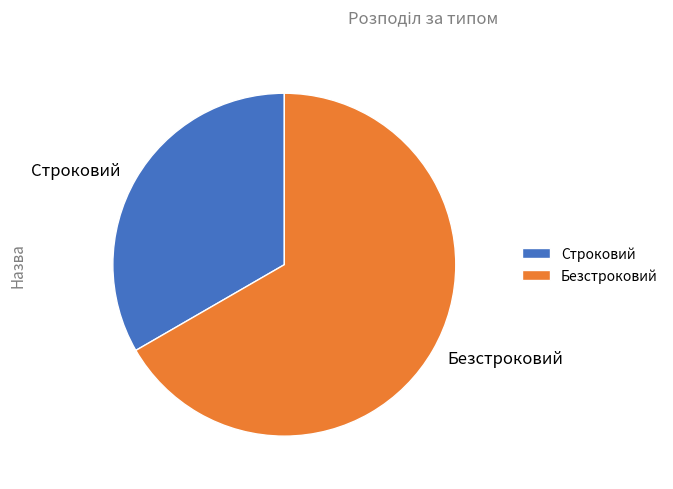

Which has a higher value, Строковий or Безстроковий?

Безстроковий